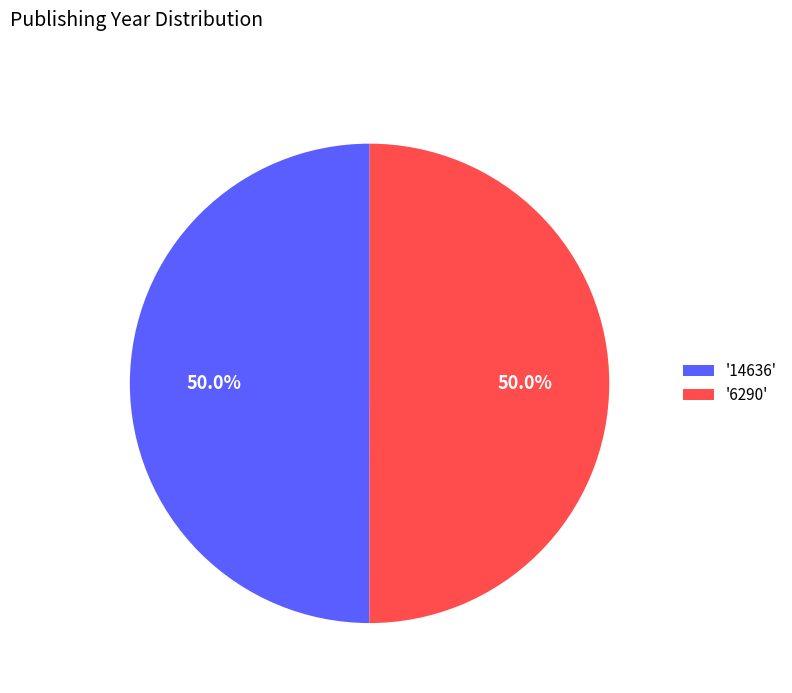

Approximately how many times larger is the value at '6290' compared to '14636'?

1.0